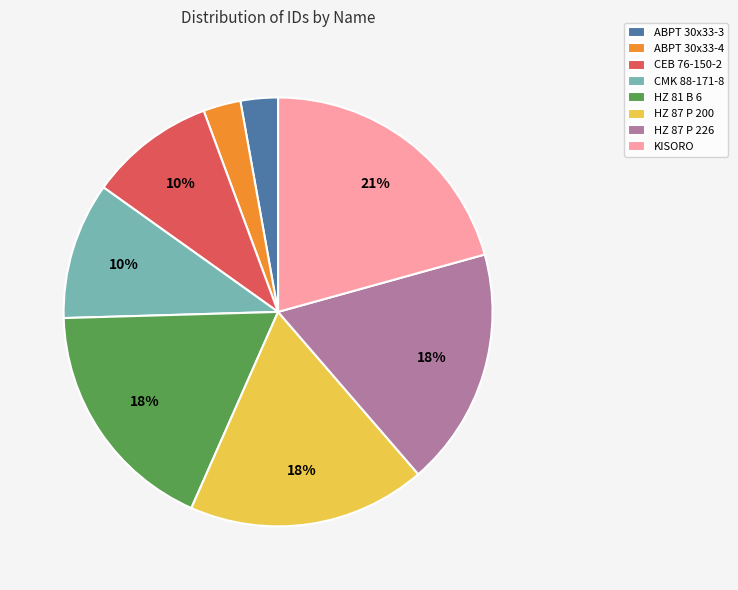

Is HZ 81 B 6 the majority of the pie?

No